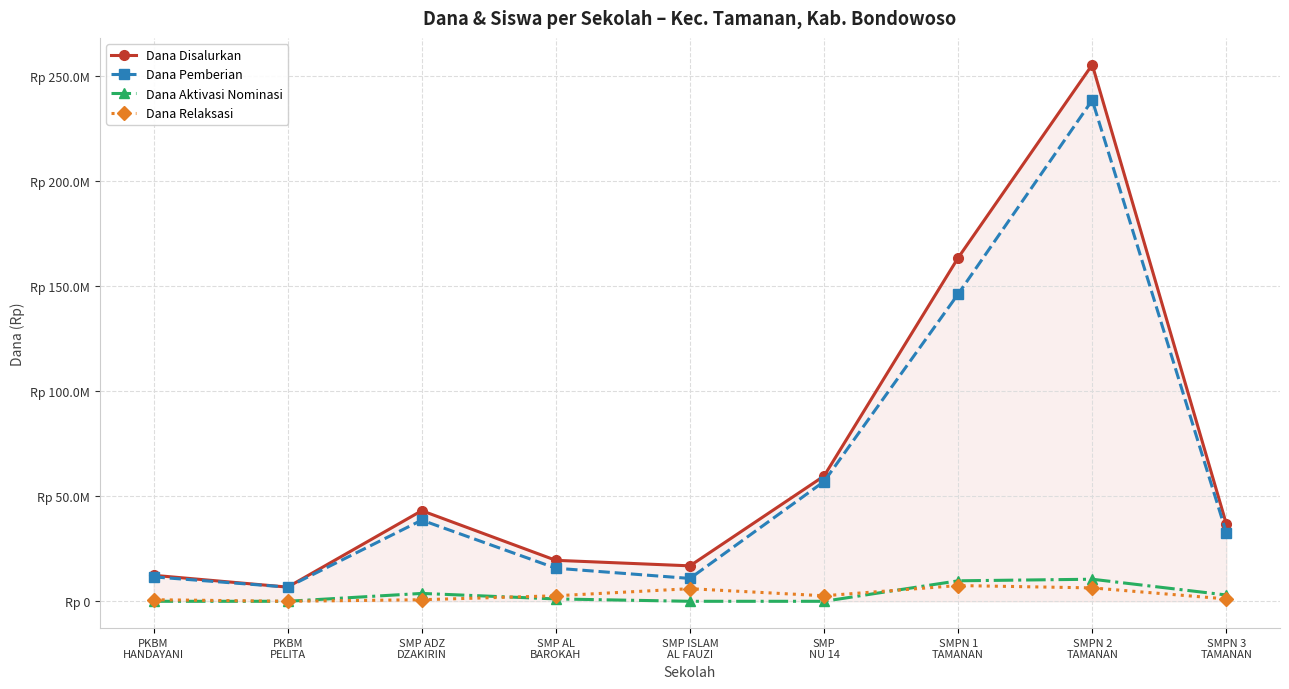

The value of Dana Aktivasi Nominasi at SMPN 2
TAMANAN is 3884204. True or false?

False